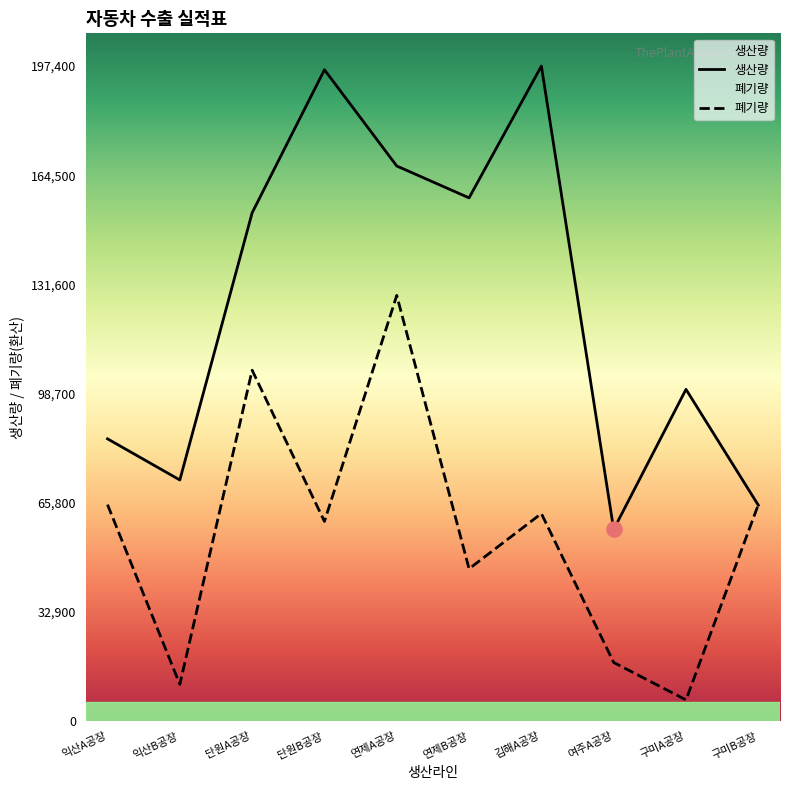

Which series contains the lowest Y value?

폐기량